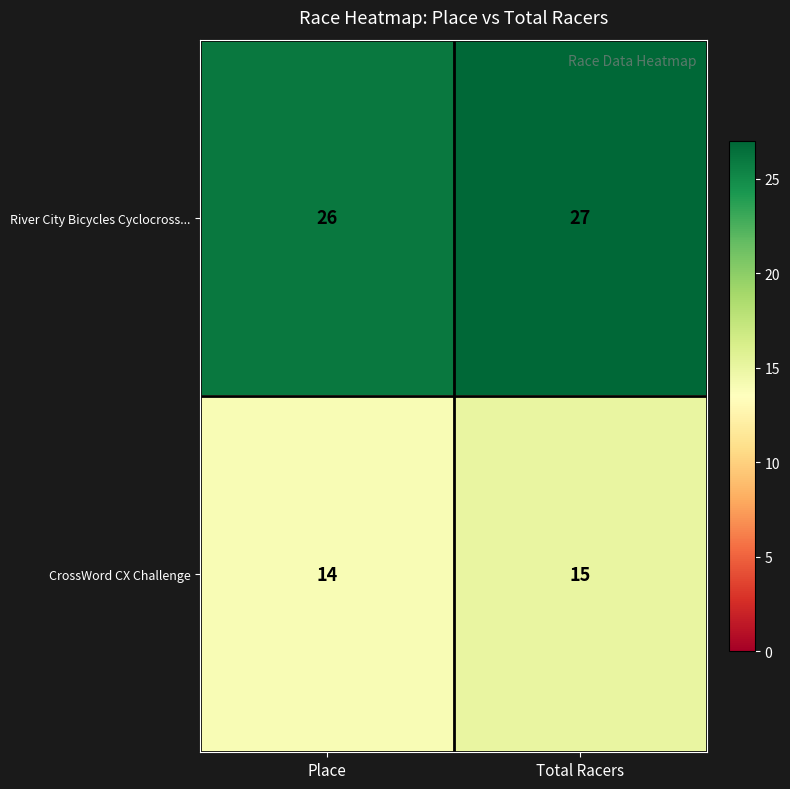

Reading left to right, transcribe all the data shown in this chart.

River City Bicycles Cyclocross...: Place=26	Total Racers=27
CrossWord CX Challenge: Place=14	Total Racers=15